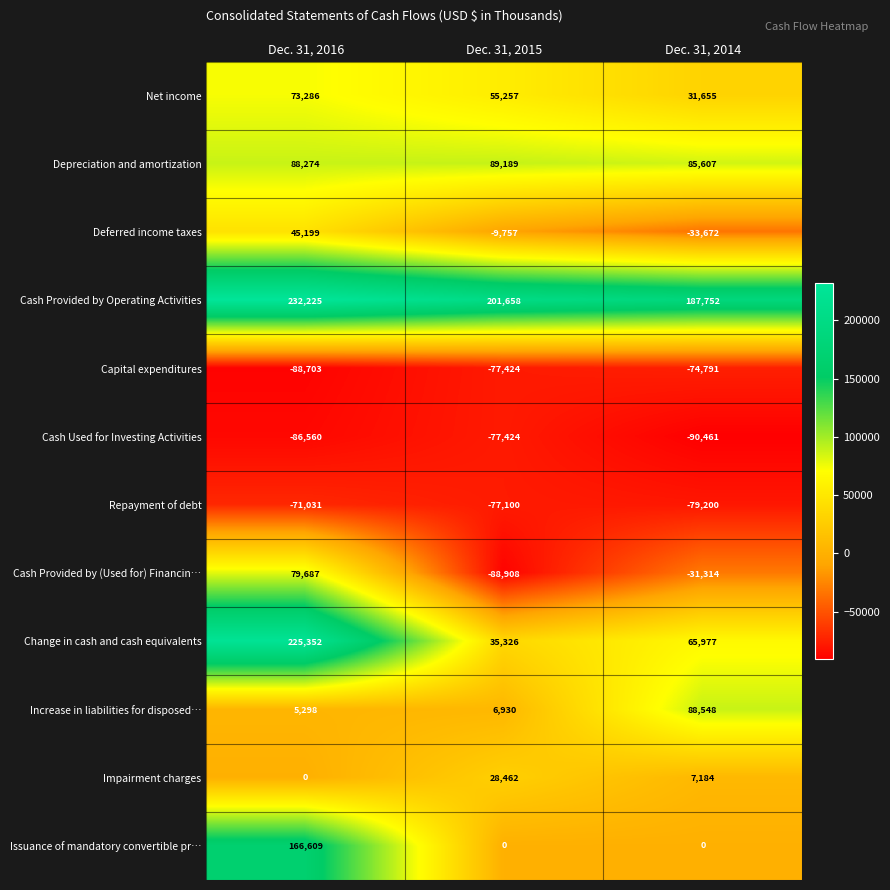

What is the spread (max minus min) of values at Dec. 31, 2014?

278213